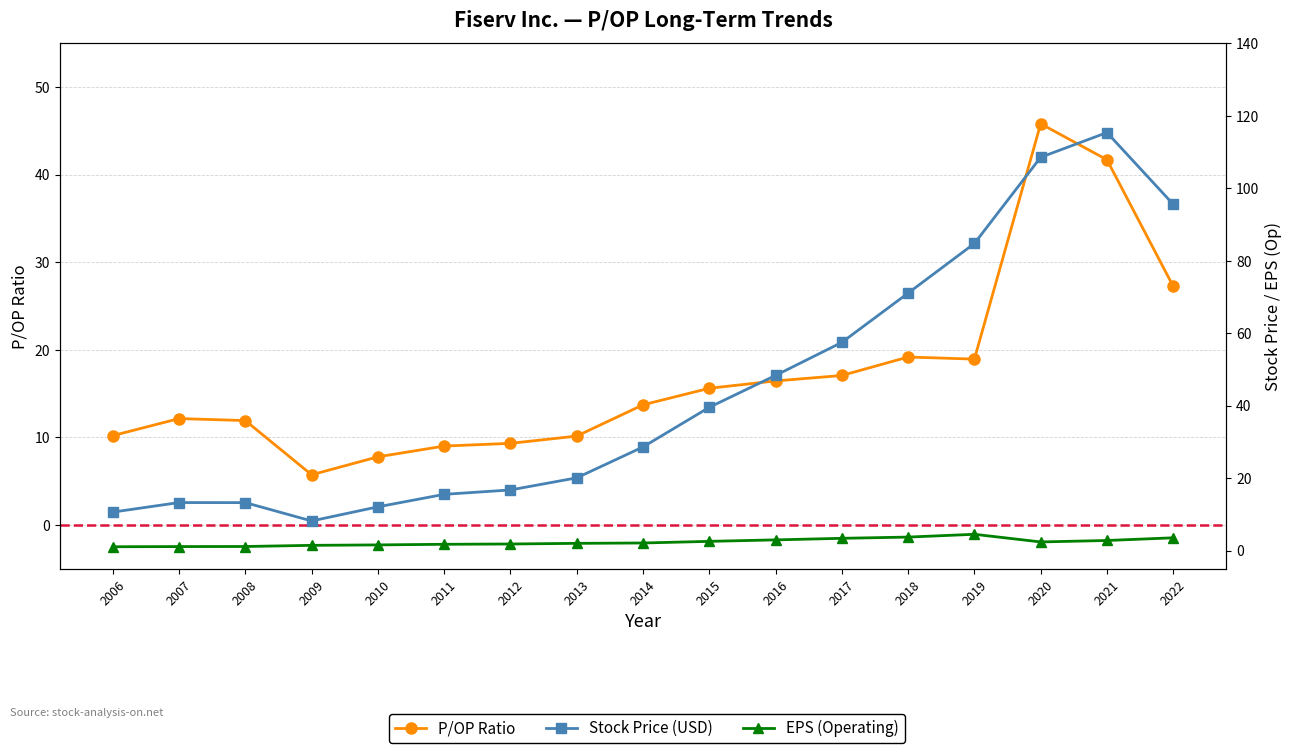

What is the spread (max minus min) of values at 2017?

54.1